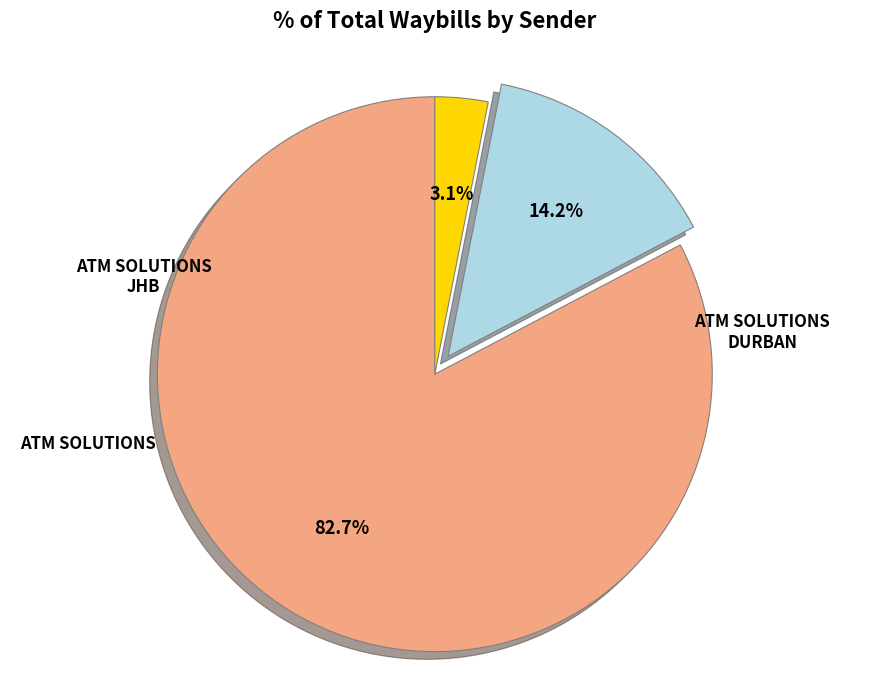

Is there any slice that represents more than half of the pie?

Yes